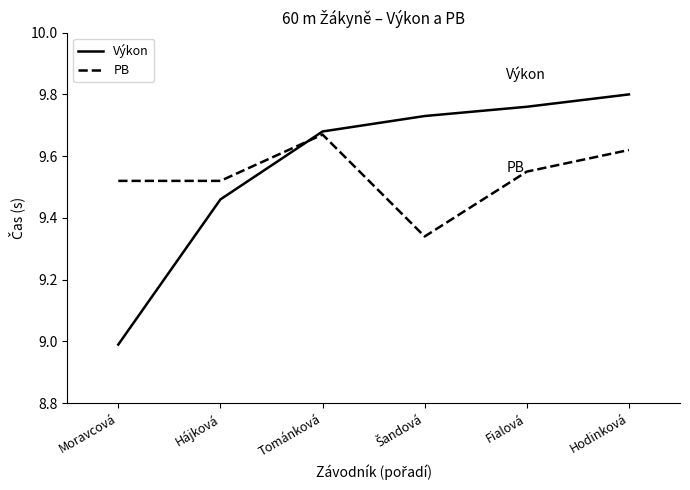

Does the chart have visible grid lines?

No